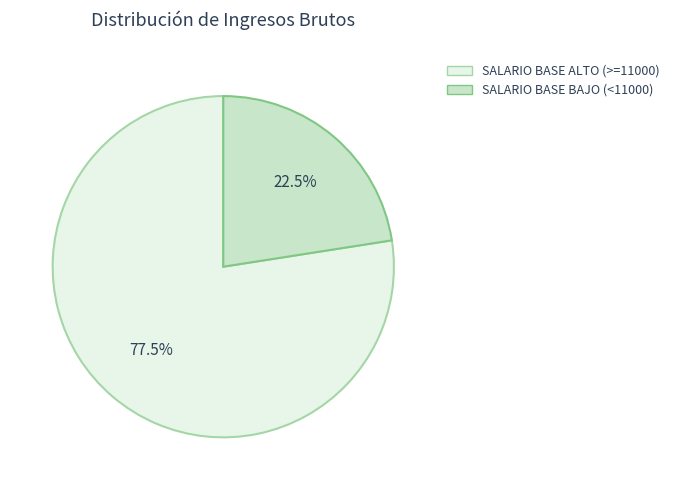

What is the smallest slice in the pie chart?

SALARIO BASE BAJO (<11000)